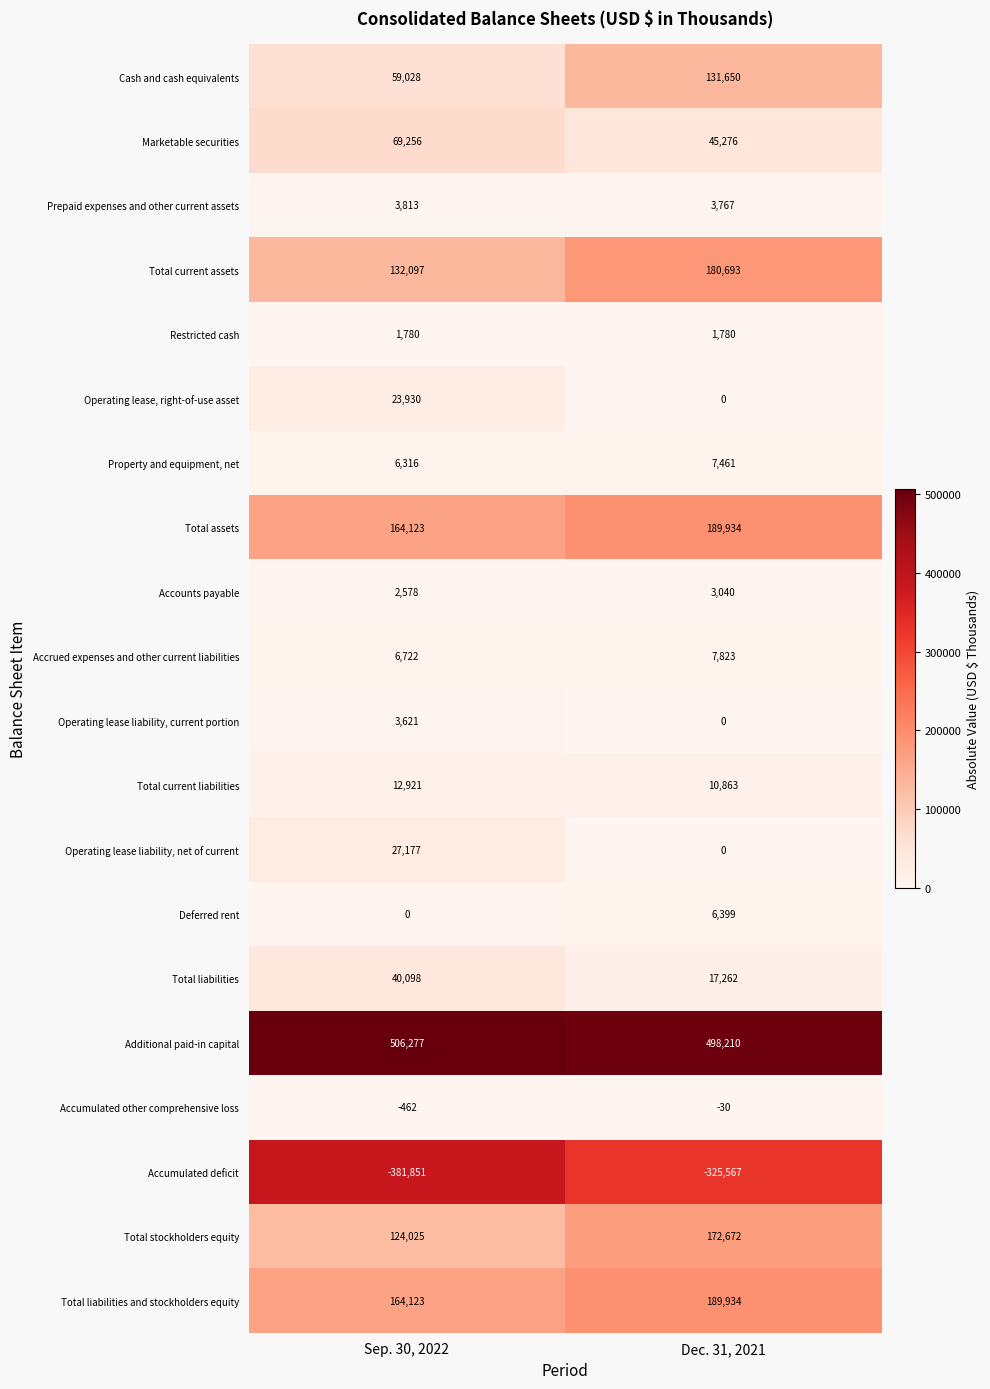

What is the average value of the Operating lease, right-of-use asset series?

11965